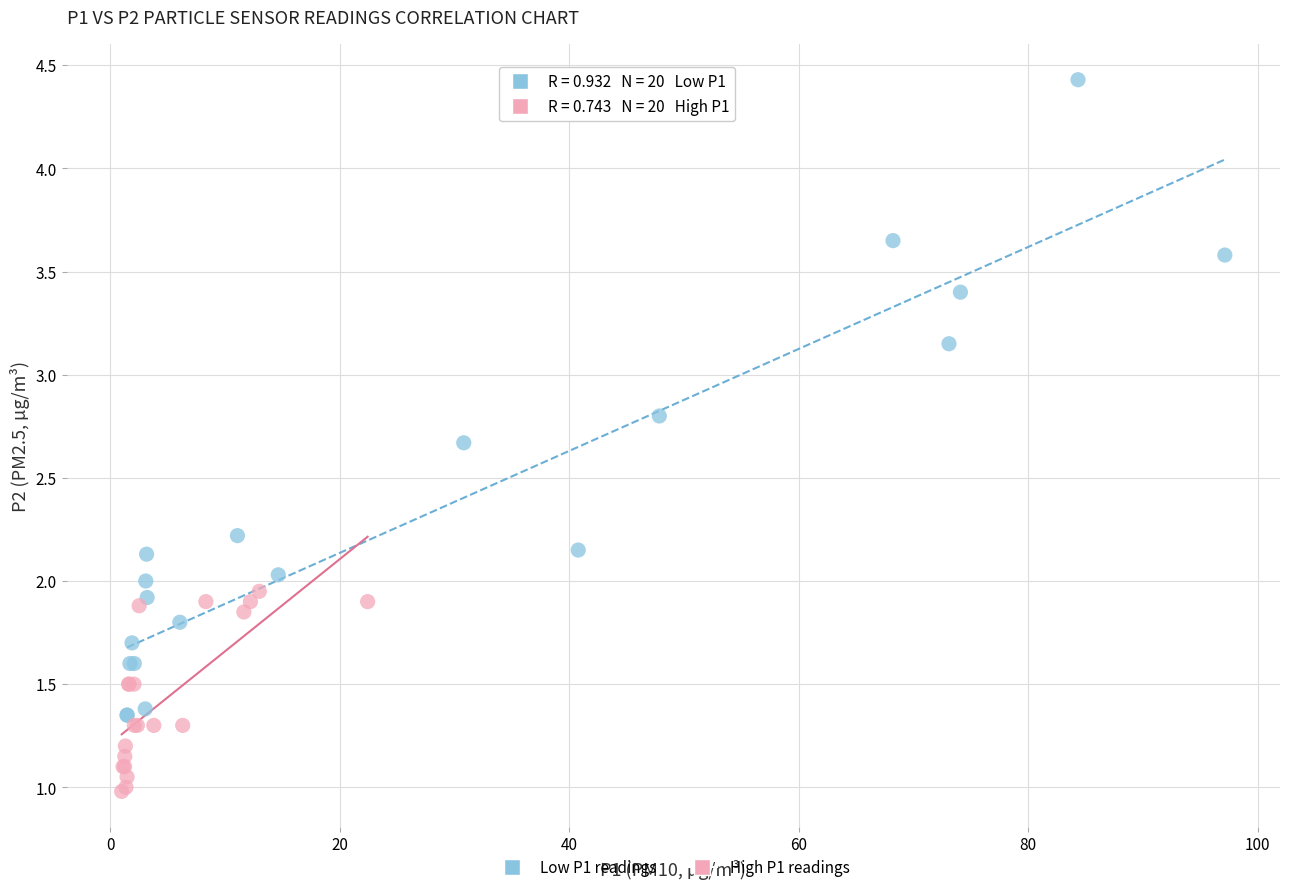

What are all the series names shown in the legend?

Low P1 readings, High P1 readings